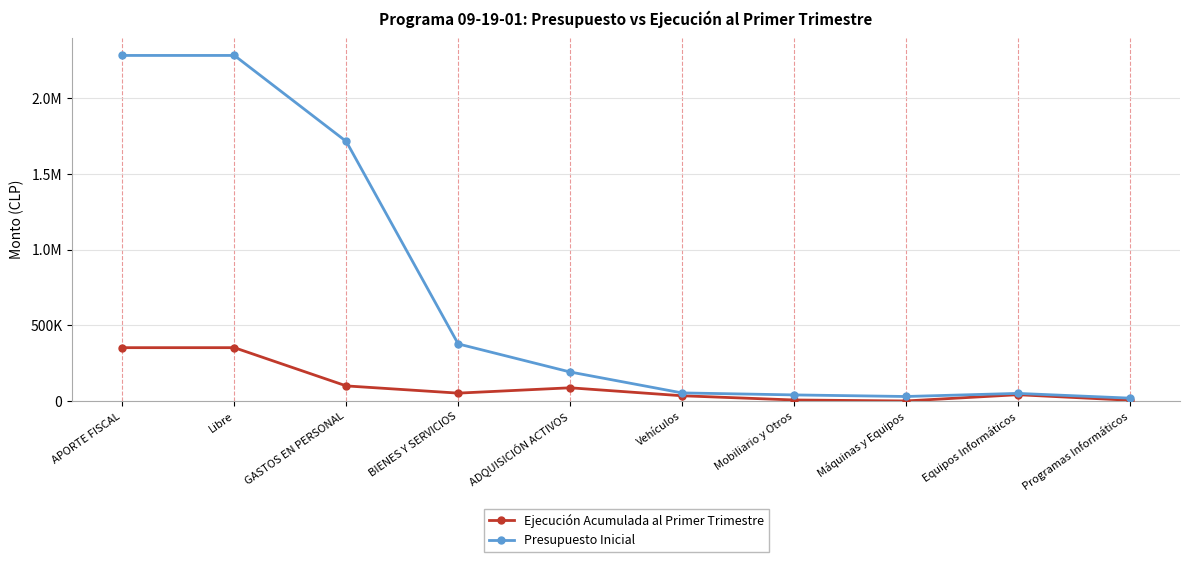

Is this an area chart (filled region under the line)?

No